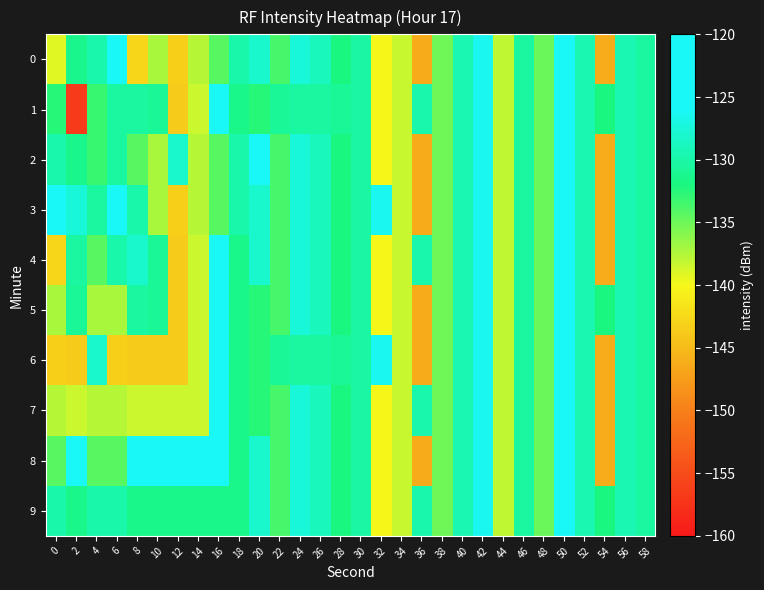

Which category has the highest value across all series?

16